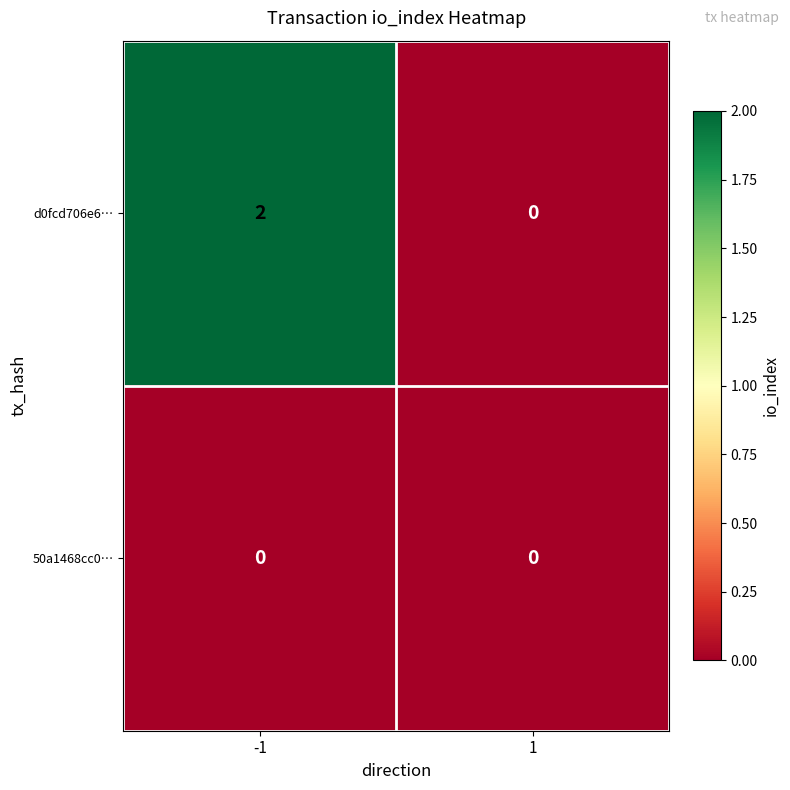

True or false: d0fcd706e6… has a value of 2 at -1.

True